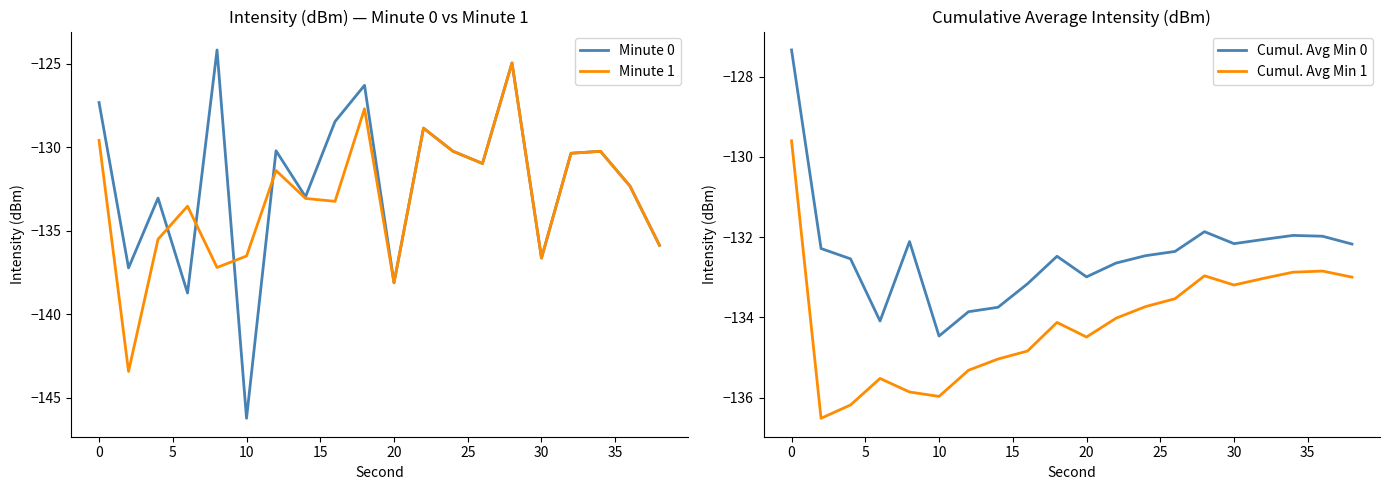

What is the maximum value for Minute 1?

-125.0